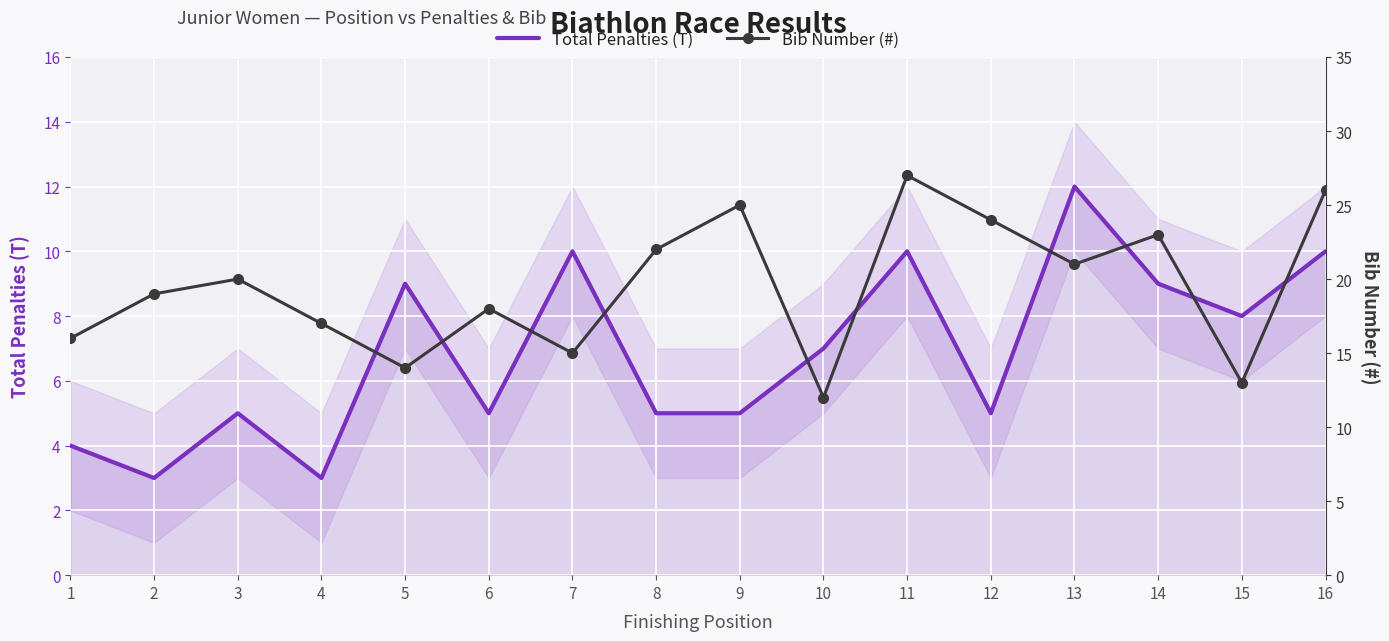

How many data points does each series have?

16